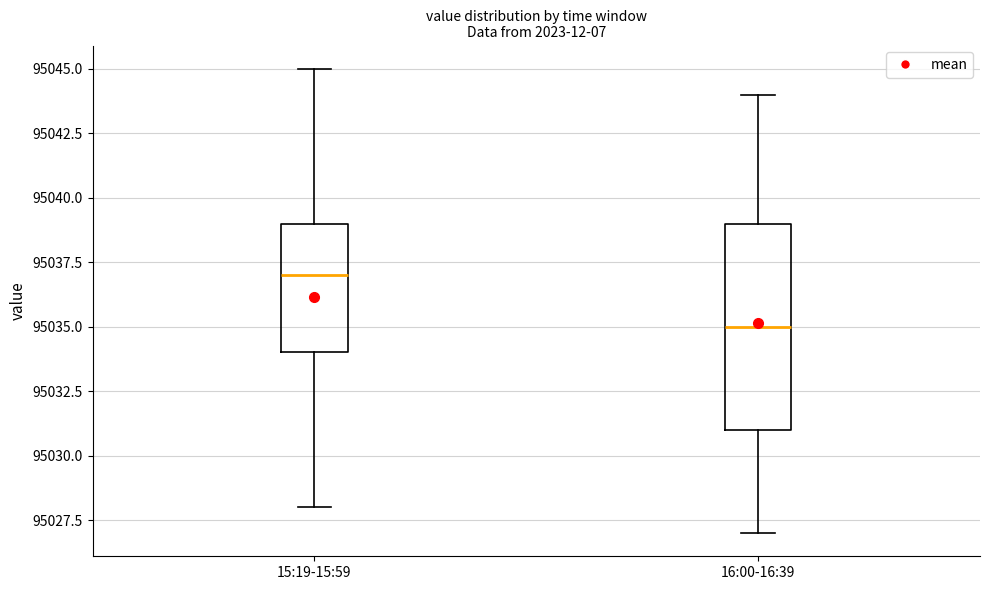

Reading left to right, read every box against the y-axis: the position of its median line, the range the box covers, and the ends of its whiskers. The values are not printed on the chart, so give them approximately, as read against the axis.

15:19-15:59: median 95037, box 95034 to 95039, whiskers 95028 to 95045
16:00-16:39: median 95035, box 95031 to 95039, whiskers 95027 to 95044